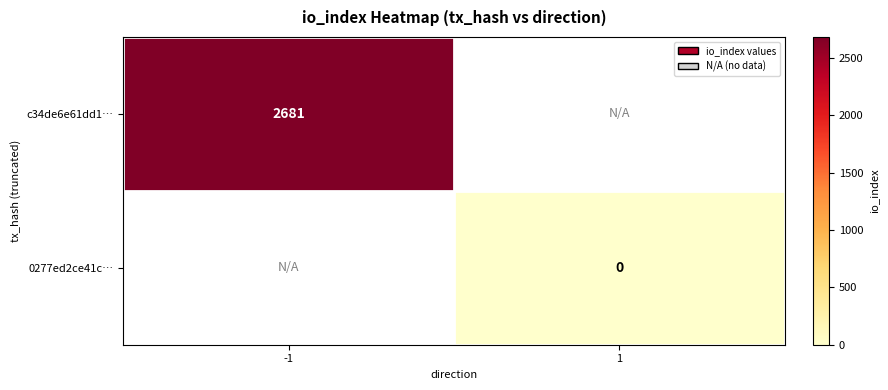

At how many categories does at least one series exceed 1892?

1